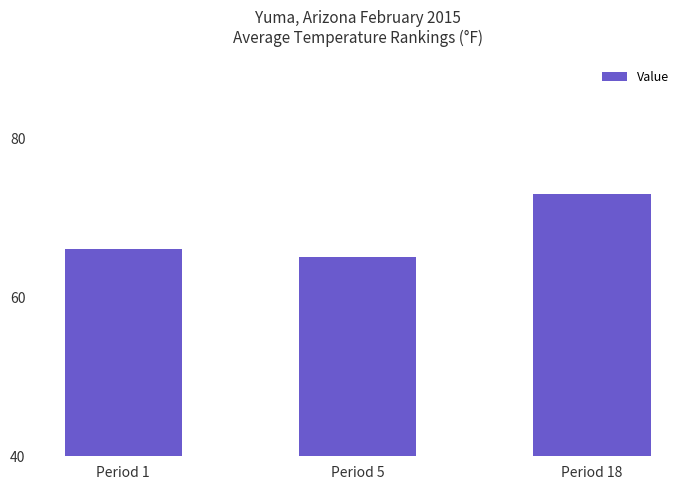

What is the approximate value at Period 18?

73.1